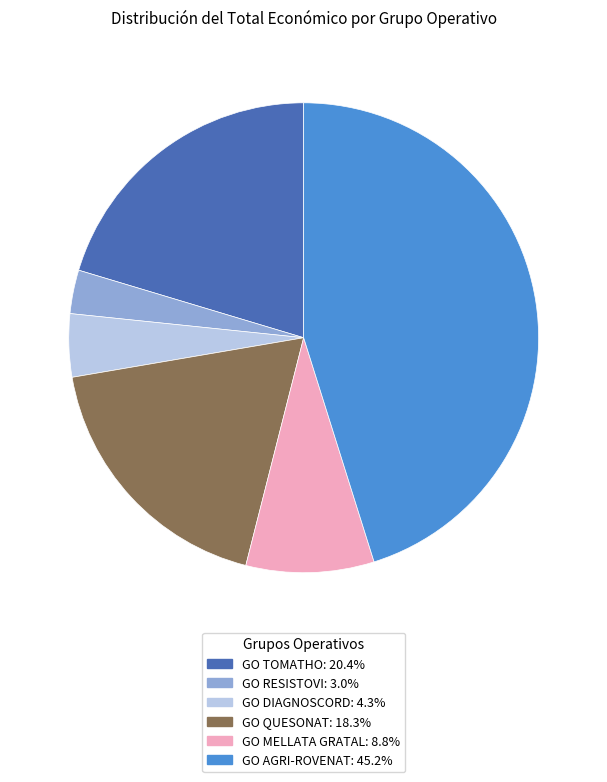

Is there a majority slice in this chart?

No